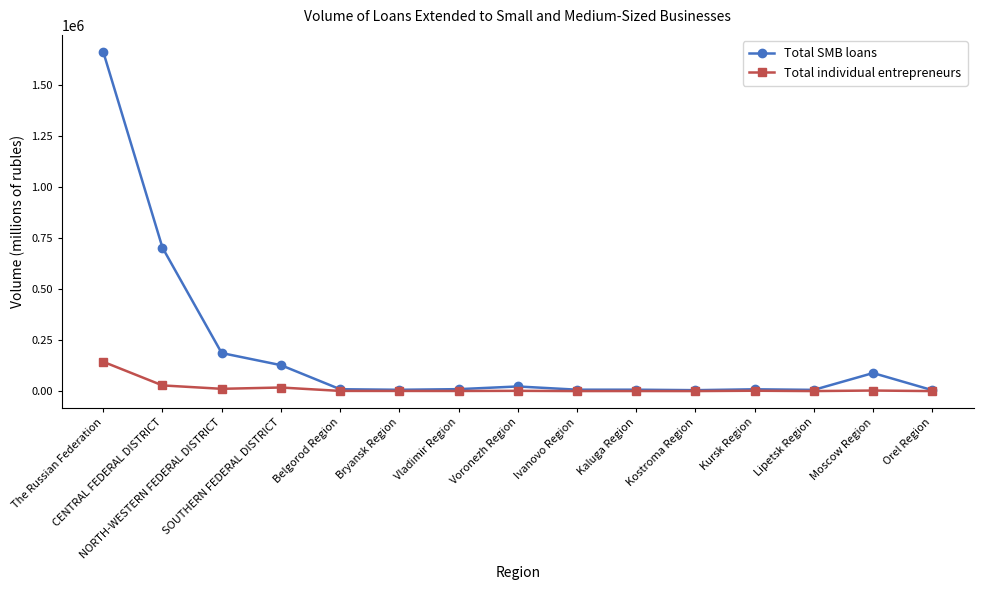

What is the difference between the Total SMB loans values at Vladimir Region and SOUTHERN FEDERAL DISTRICT?

117632